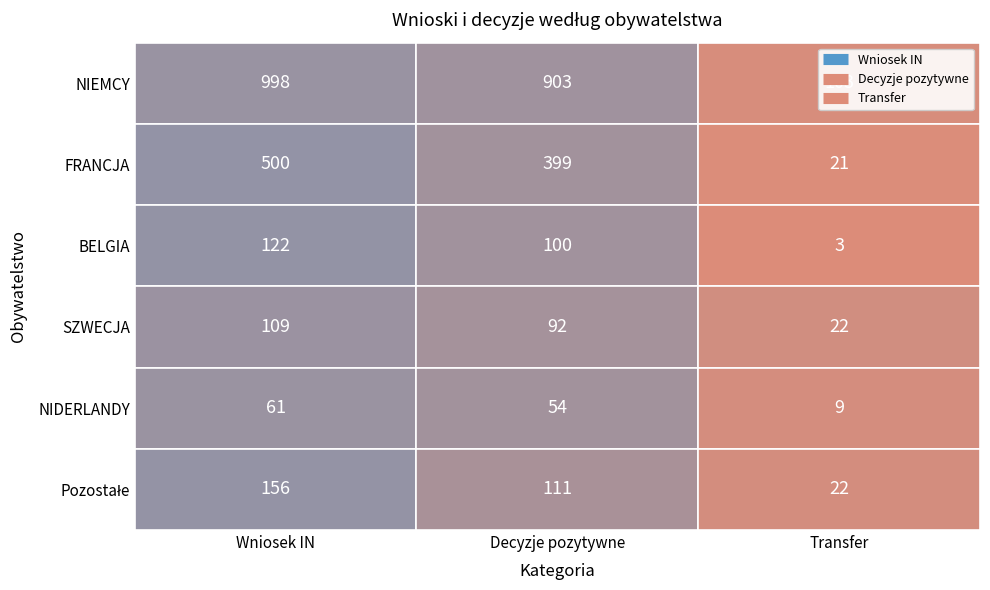

List the series in order of their overall mean, highest first.

Wniosek IN, Decyzje pozytywne, Transfer